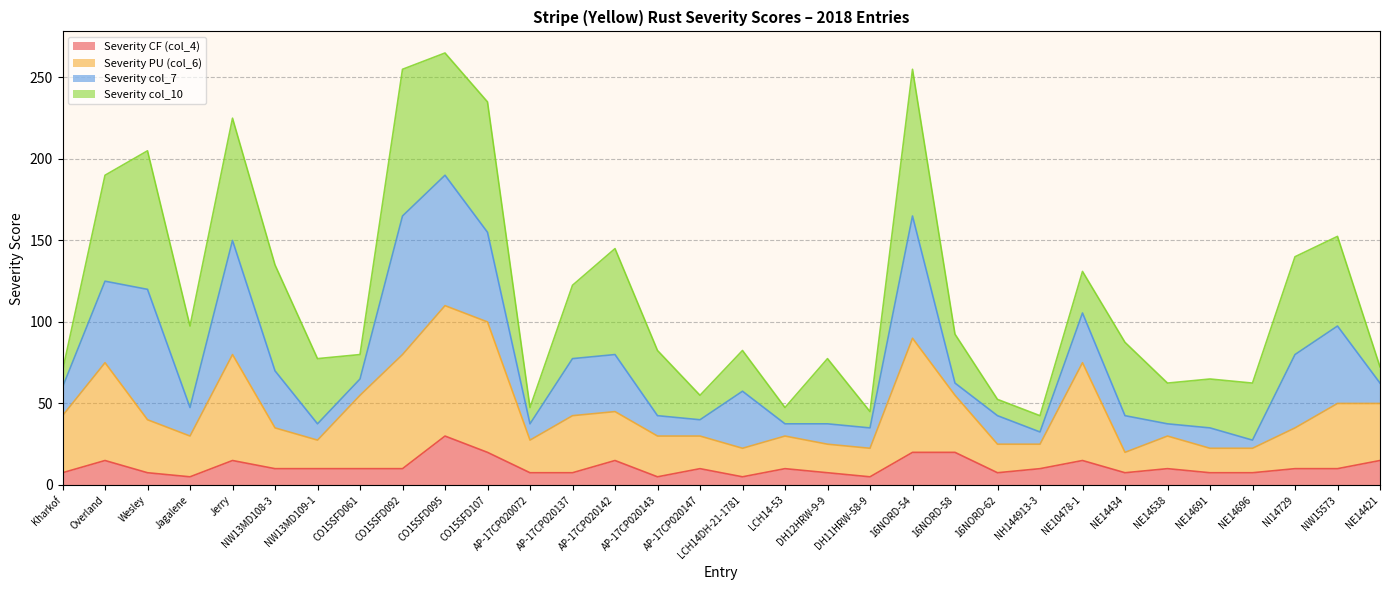

At which label is Severity PU (col_6) closest to 65?

Overland